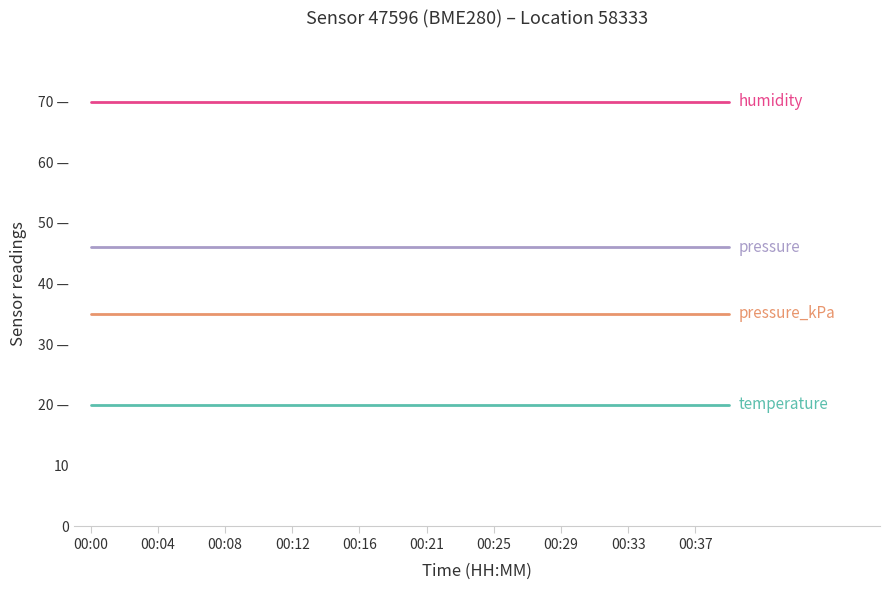

At which category does the chart reach its peak across all series?

00:00